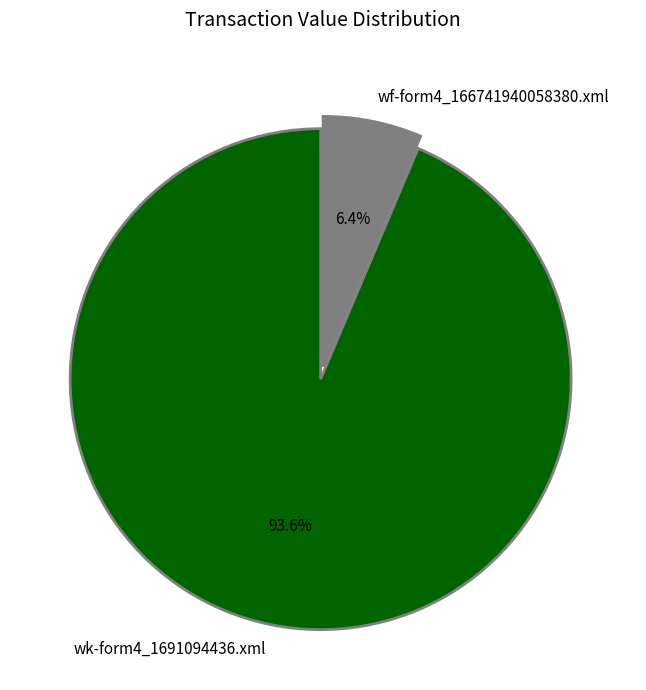

True or false: wk-form4_1691094436.xml accounts for 94% of the total.

True